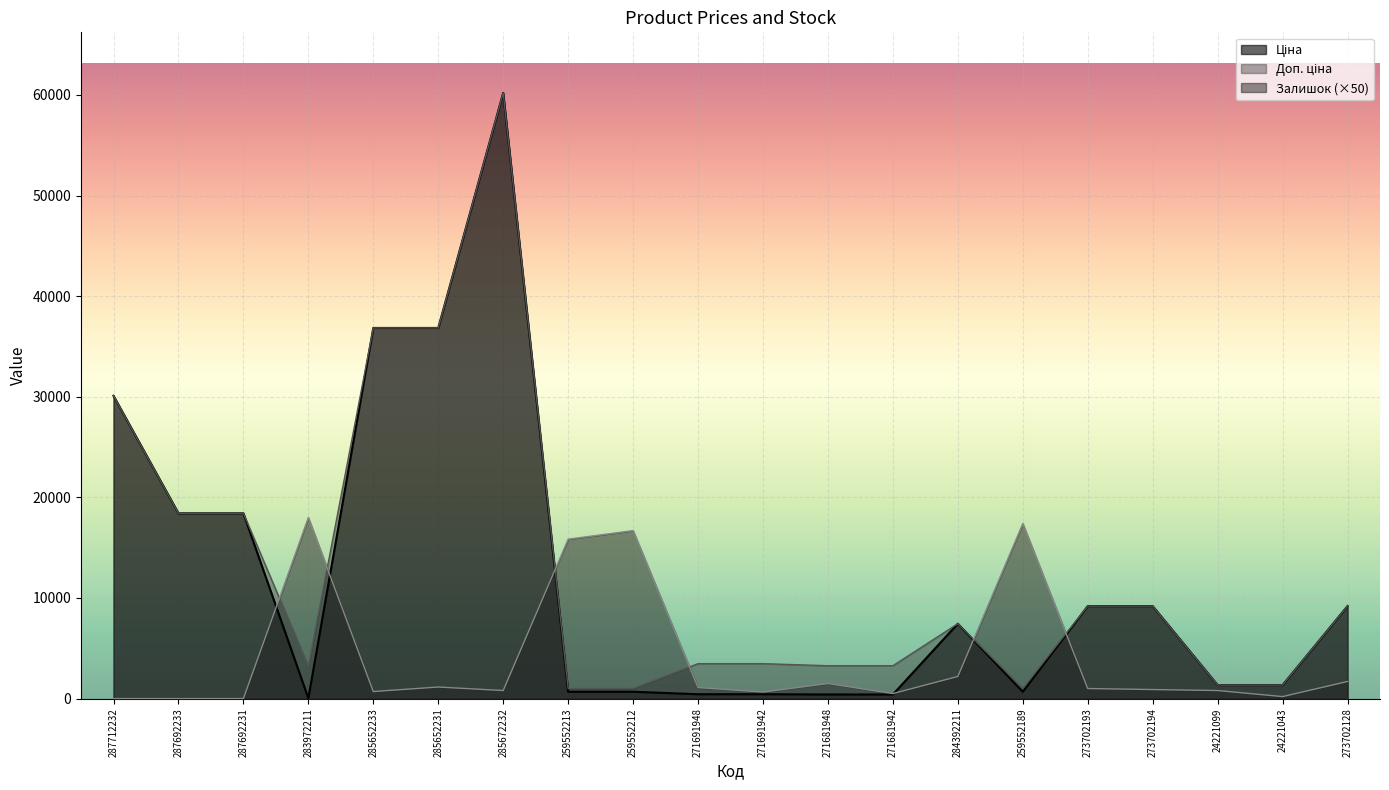

What position from the right is 284392211?

7